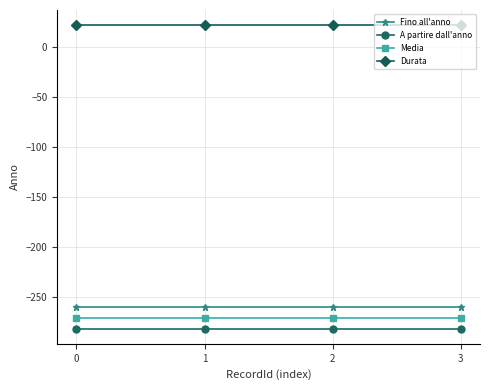

Is the value of Durata at 3 greater than the value of Media at 1?

Yes